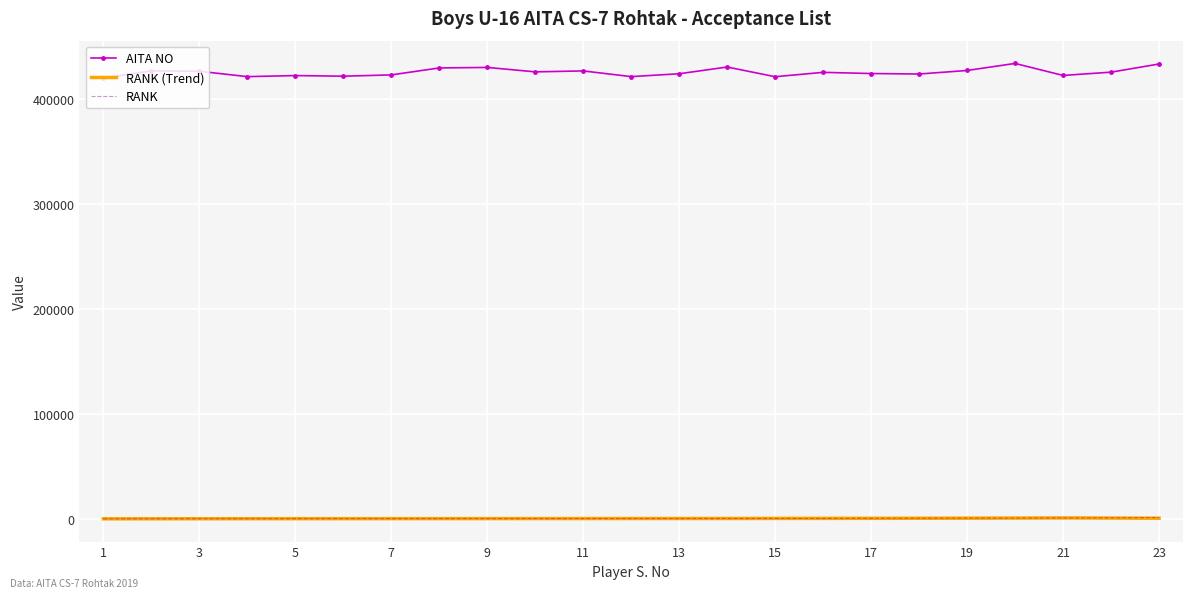

Which series has the largest total across all categories?

AITA NO